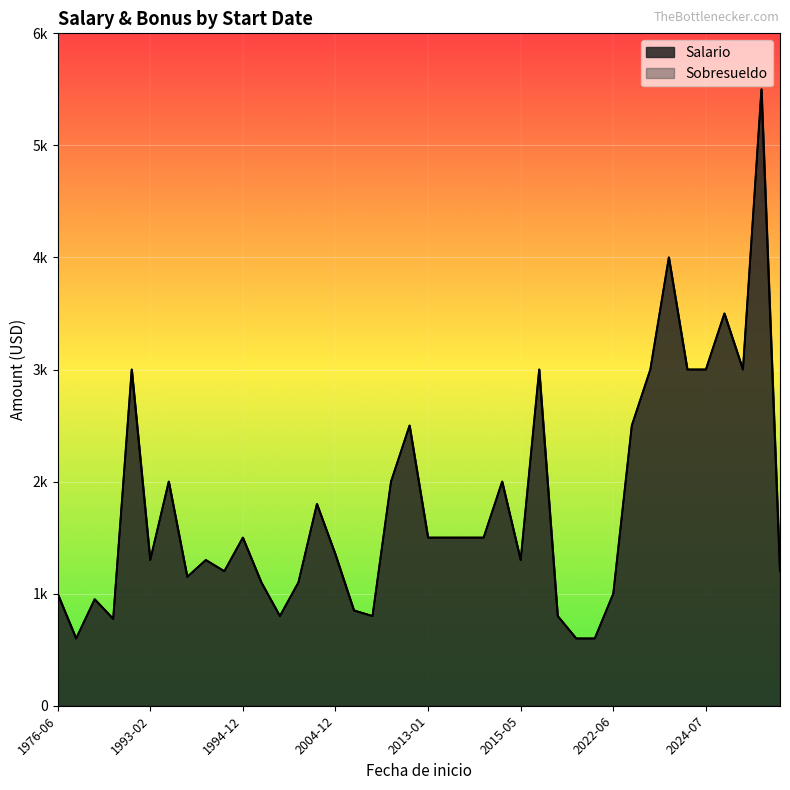

What are all the series names shown in the legend?

Salario, Sobresueldo